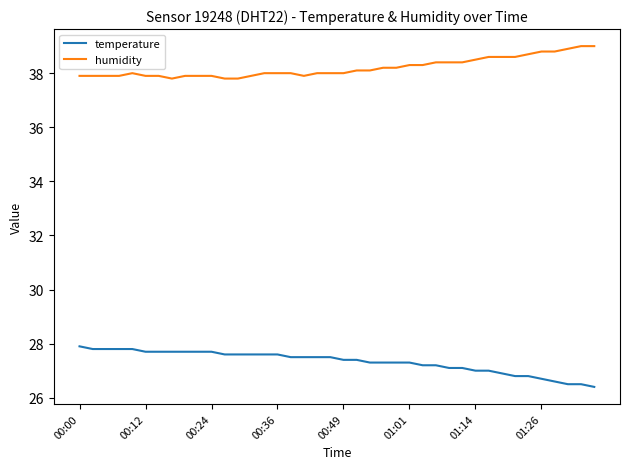

Does the chart have visible grid lines?

No